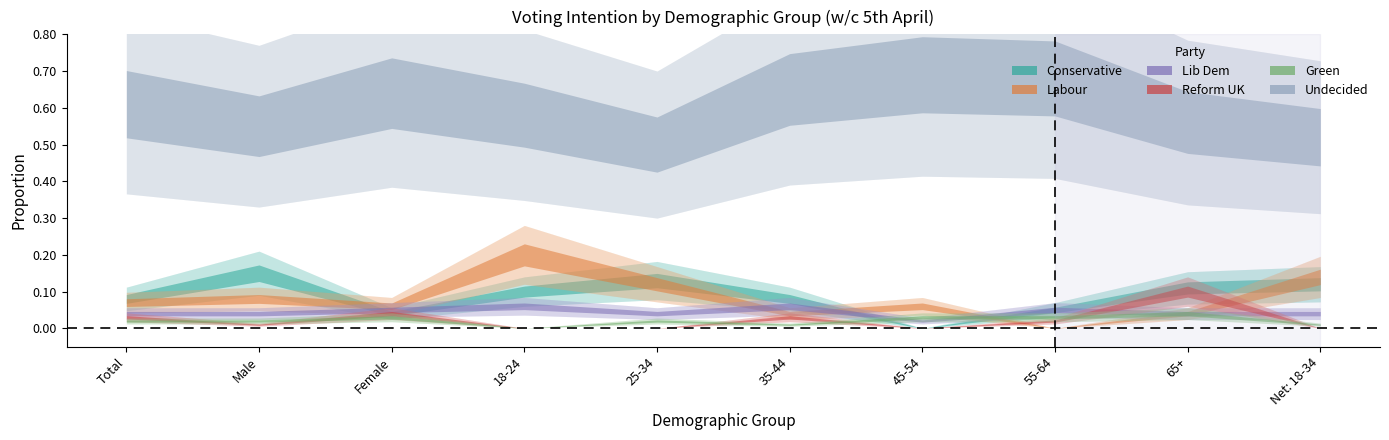

The value of Conservative at Total is 0.1. True or false?

False